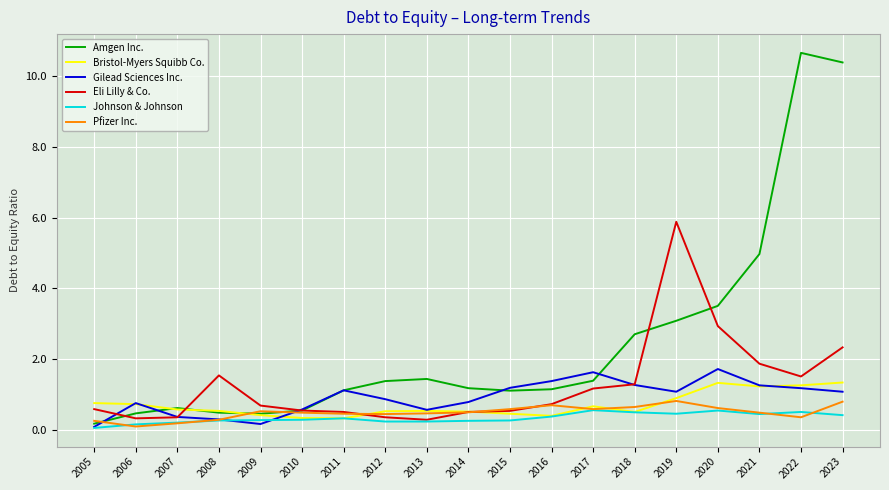

What is the difference between the second highest and second lowest values in the Gilead Sciences Inc. series?

1.5